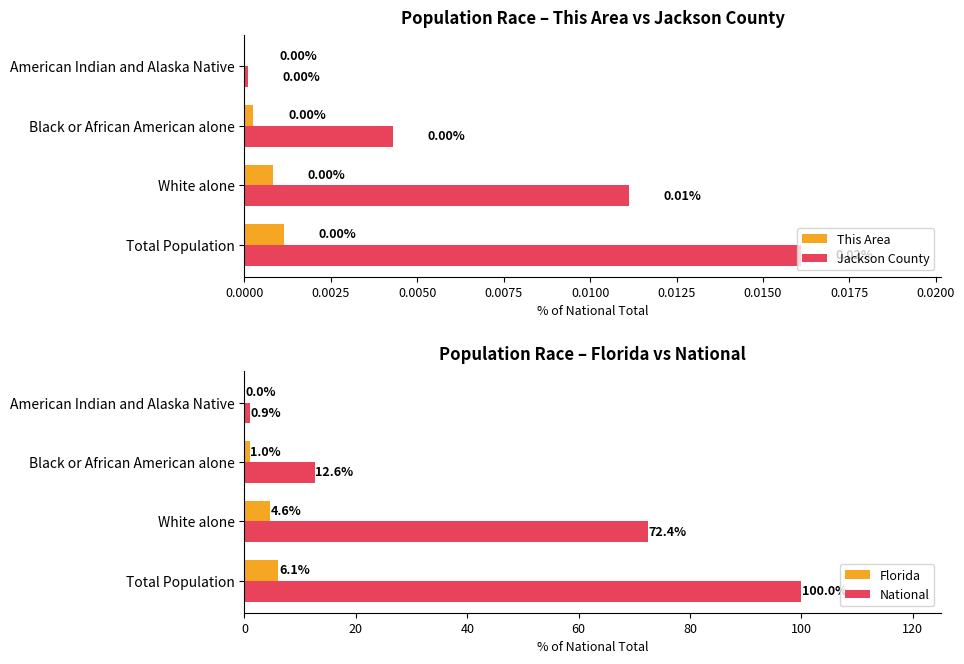

Is the value of Jackson County at White alone greater than the value of This Area at American Indian and Alaska Native?

Yes